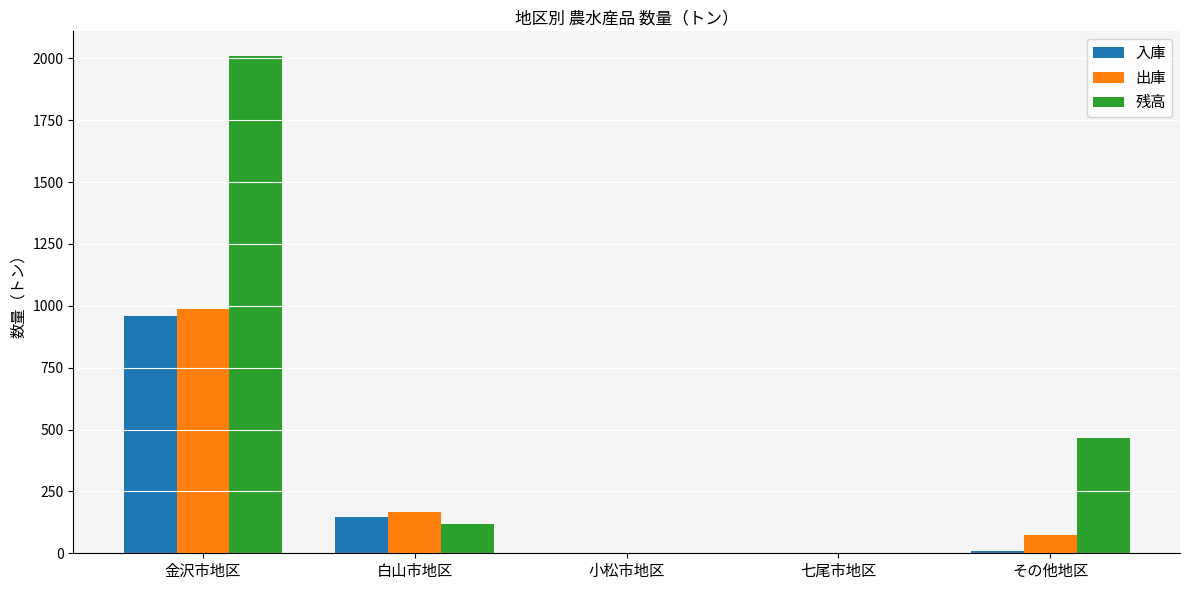

Which series has the largest total across all categories?

残高